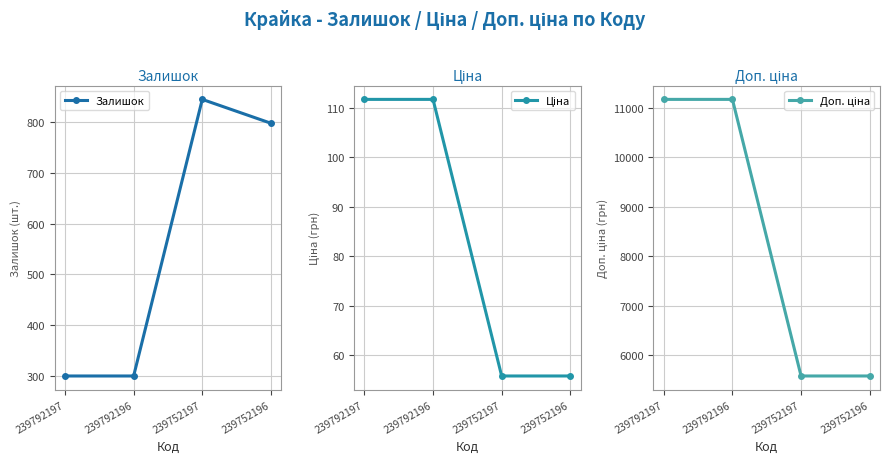

At which category is the sum across all series the highest?

239792197